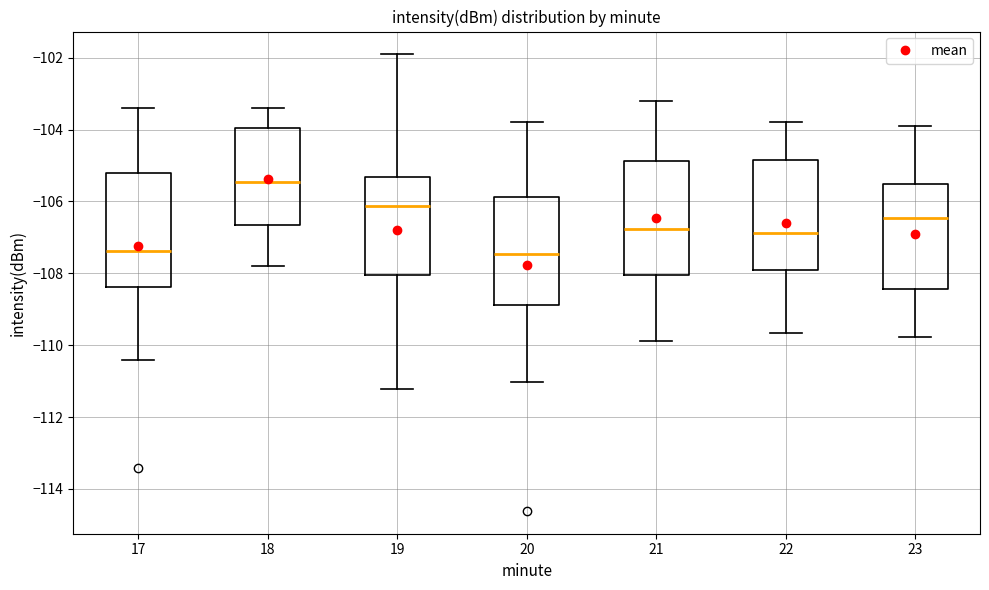

Where does the upper whisker of the box at x = 22 end on the y-axis? The values are not printed on the chart, so give them approximately, as read against the axis.

-103.8